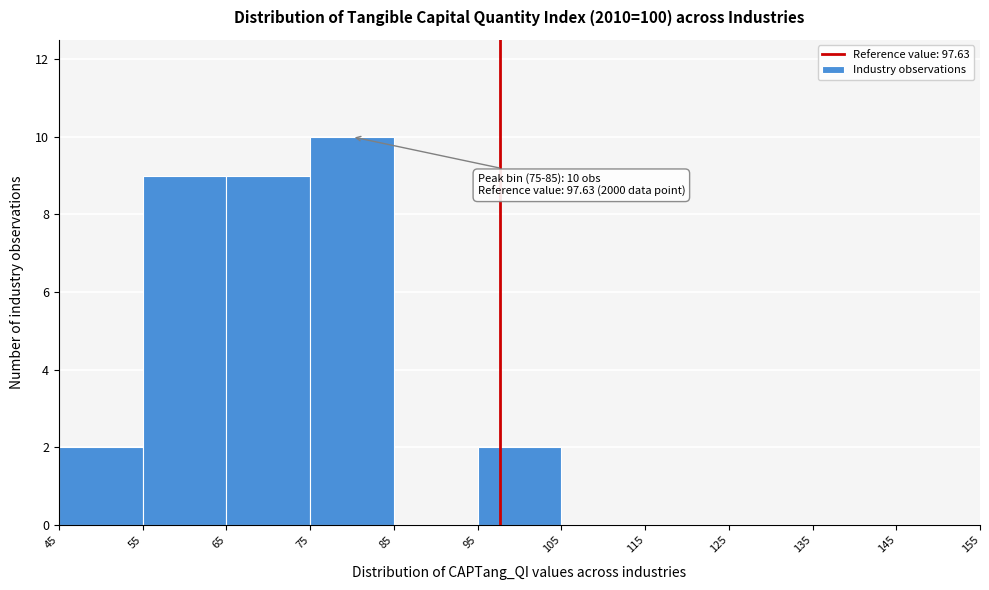

Over which range of the x-axis is the bar tallest?

75 to 85